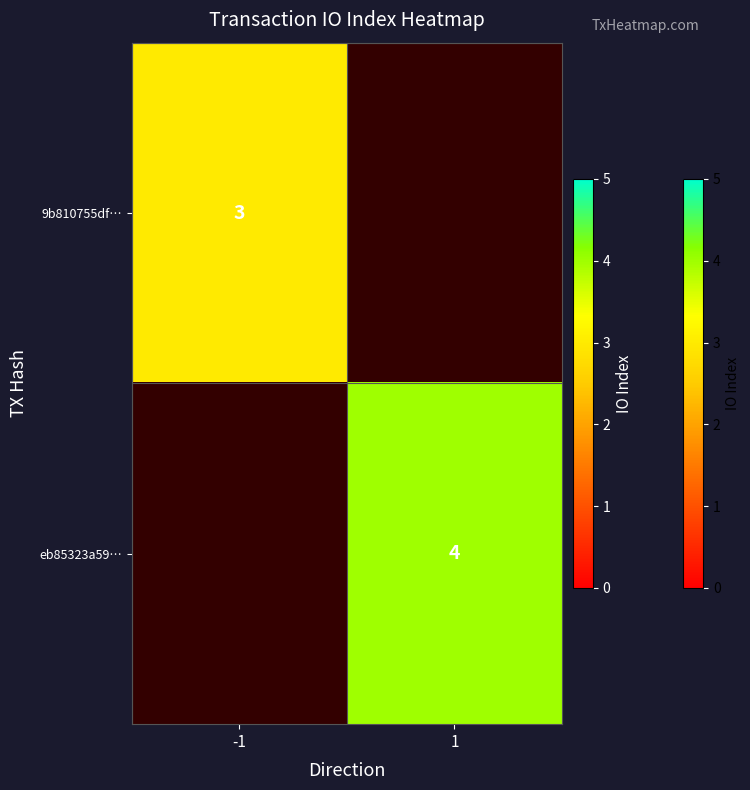

Is the value of 9b810755df… at -1 greater than the value of eb85323a59… at 1?

No